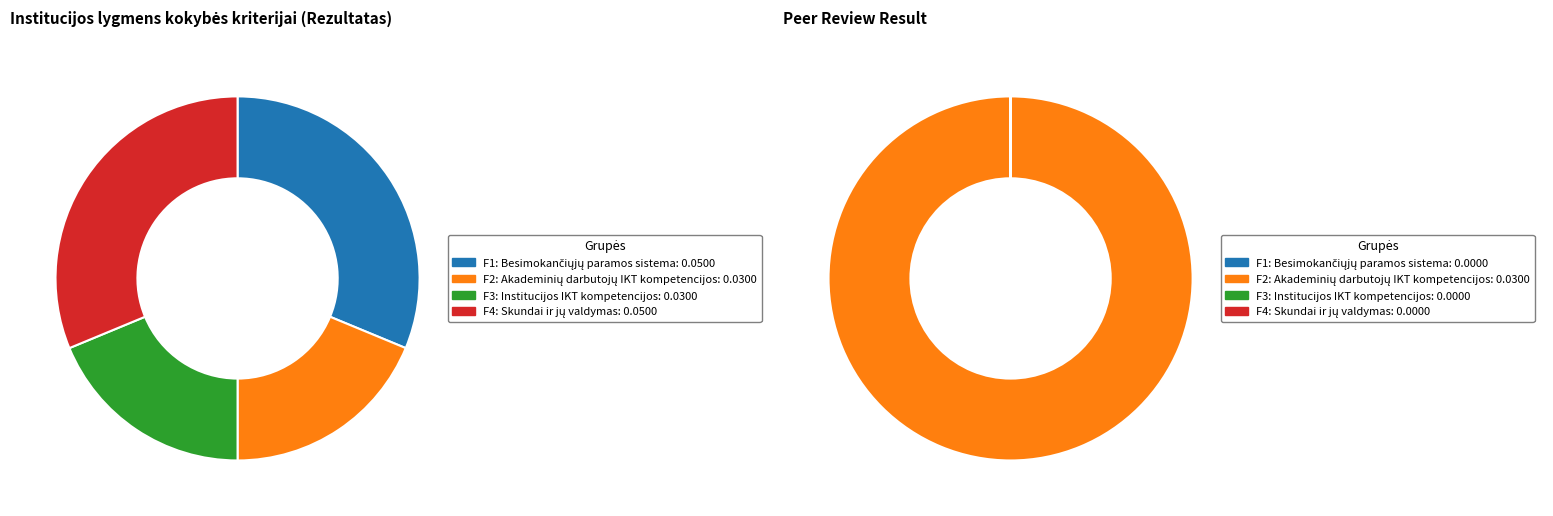

True or false: F1: Besimokančiųjų paramos sistema accounts for 39% of the total.

False